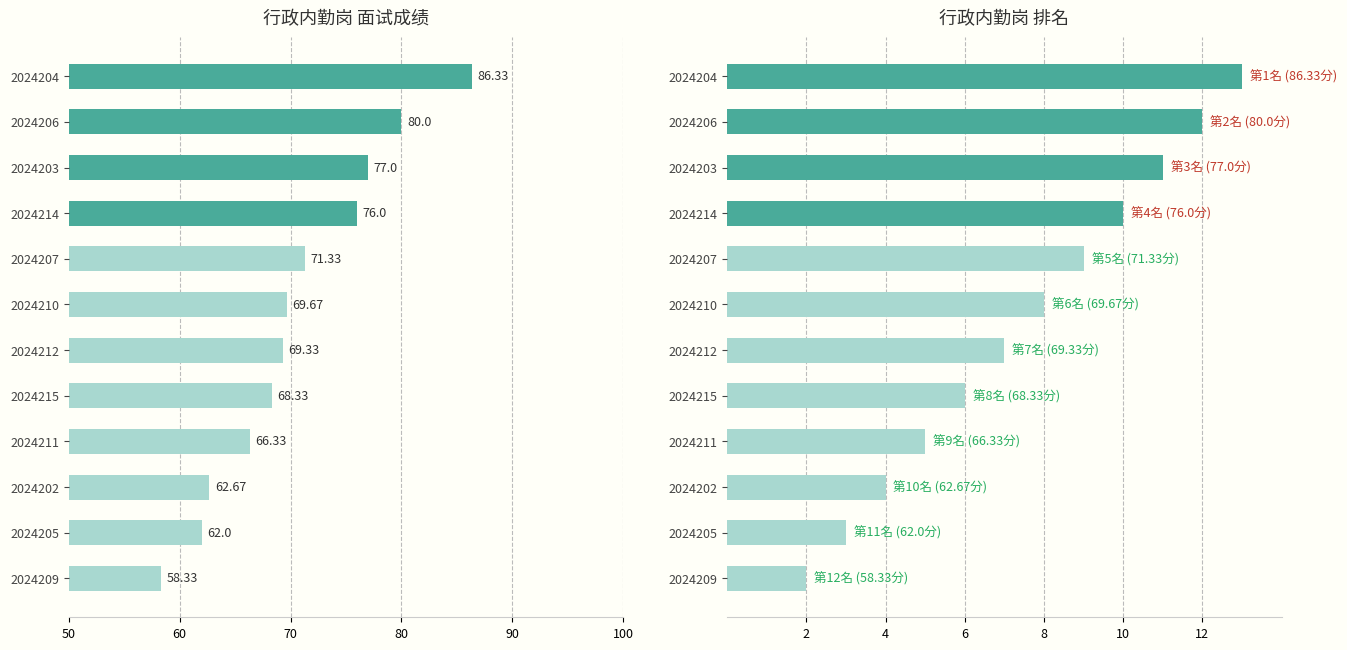

What are all the series names shown in the legend?

面试成绩, 排名